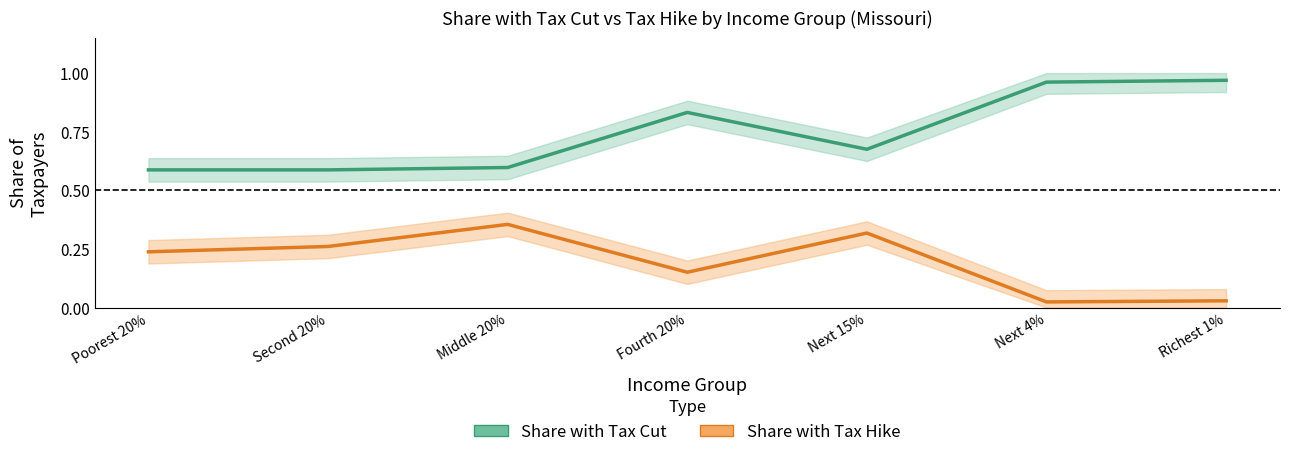

Reading left to right, extract all data points from this chart.

Share with Tax Cut: Poorest 20%=0.6	Second 20%=0.6	Middle 20%=0.6	Fourth 20%=0.8	Next 15%=0.7	Next 4%=1.0	Richest 1%=1.0
Share with Tax Hike: Poorest 20%=0.2	Second 20%=0.3	Middle 20%=0.4	Fourth 20%=0.2	Next 15%=0.3	Next 4%=0.0	Richest 1%=0.0